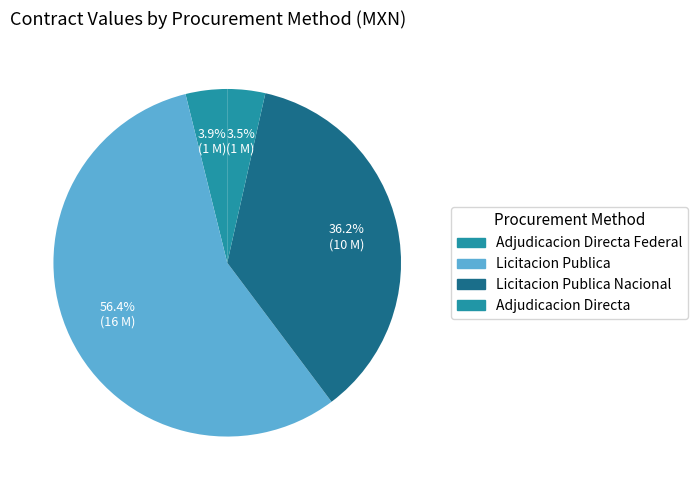

True or false: Licitacion Publica accounts for 16% of the total.

False